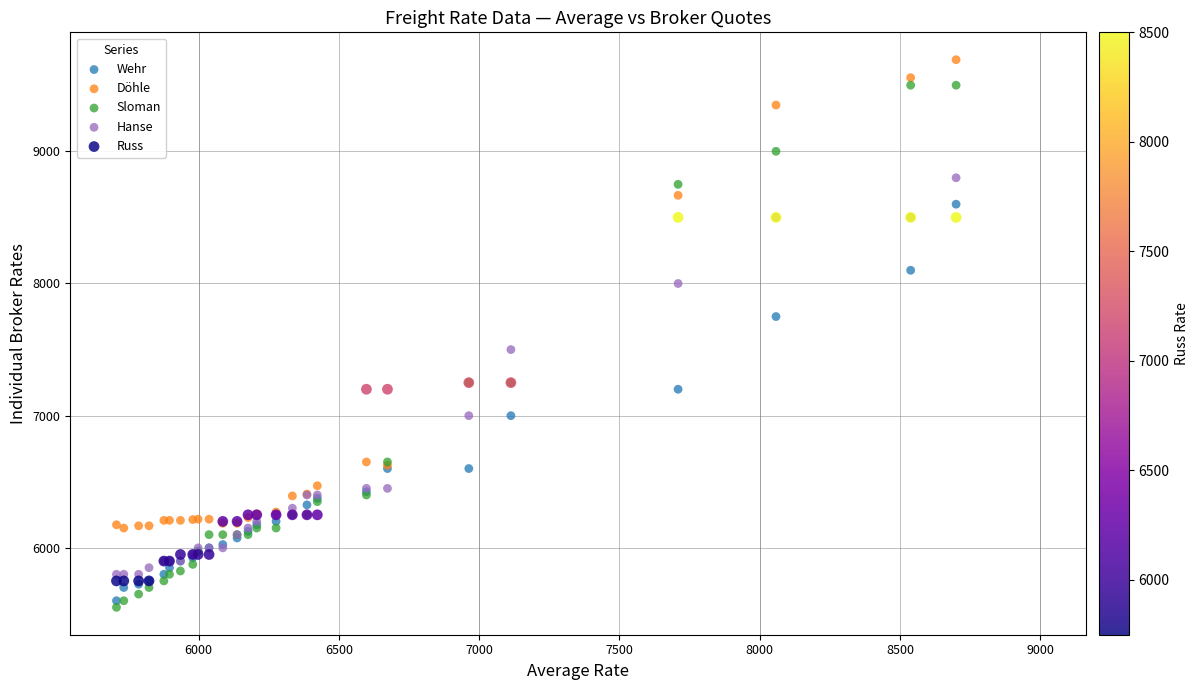

Which series reaches the minimum Y coordinate?

Sloman